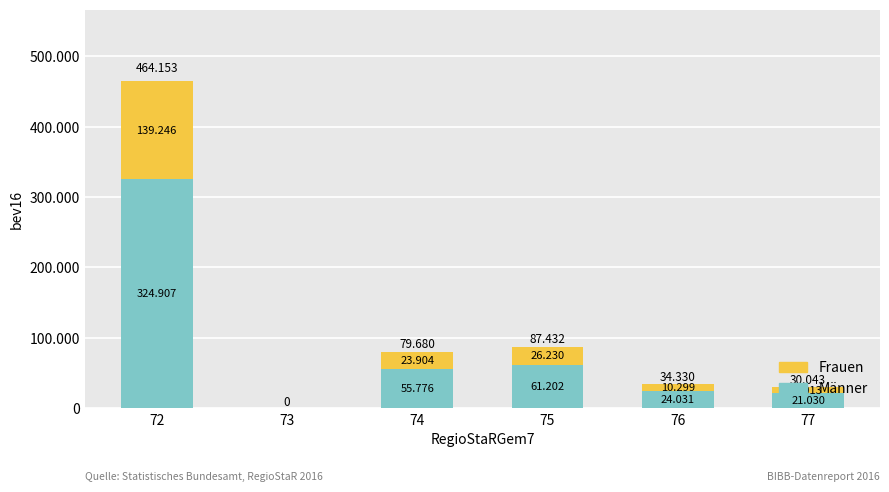

What are all the series names shown in the legend?

Frauen, Männer